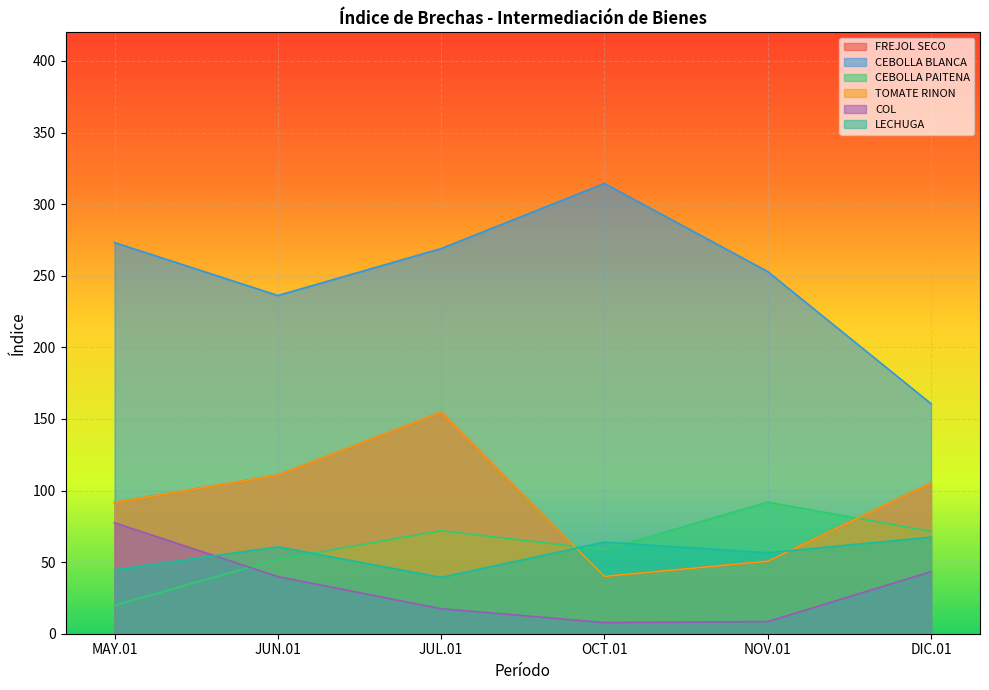

At how many categories does at least one series exceed 41?

6